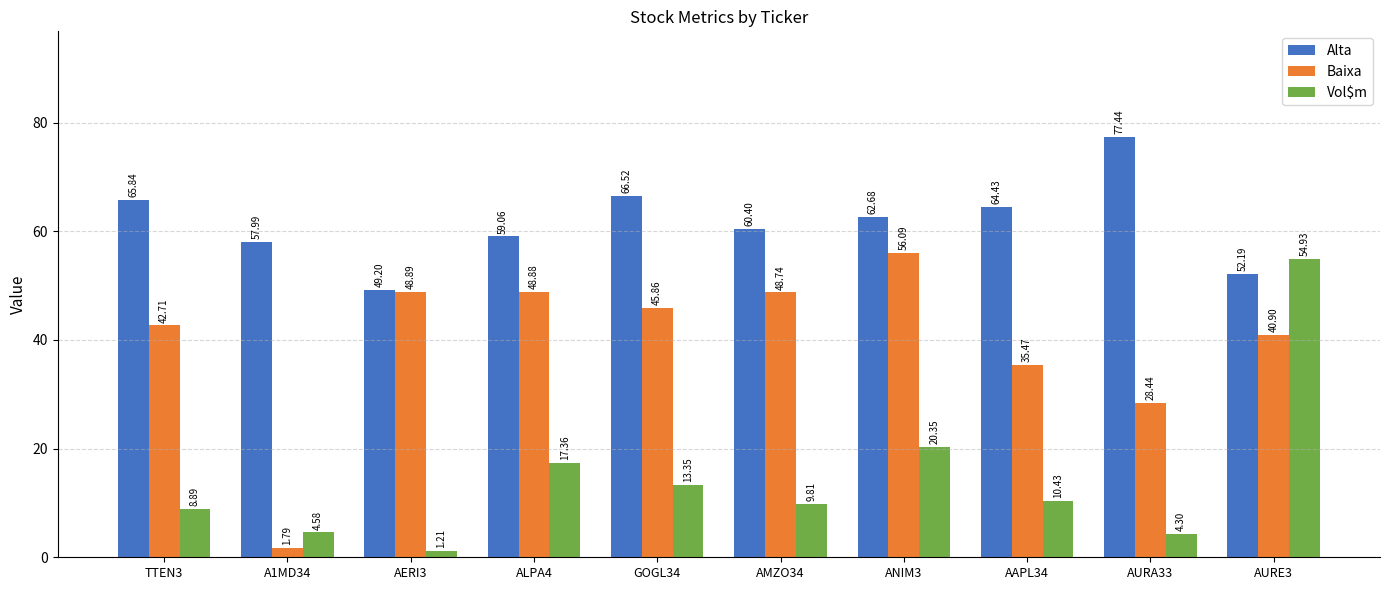

Between GOGL34 and AMZO34, which series saw the biggest shift?

Alta